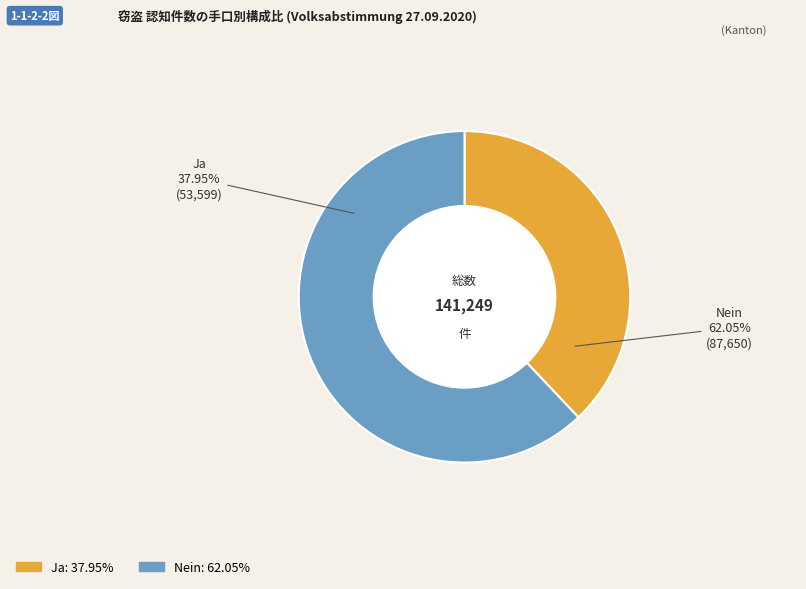

Combined, do Ja and Nein account for over 50%?

Yes